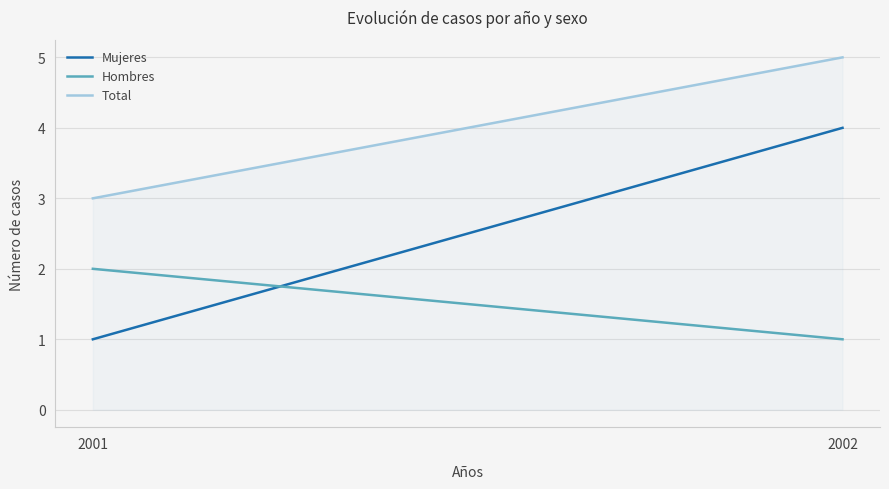

List the series in order of their peak value, highest first.

Total, Mujeres, Hombres